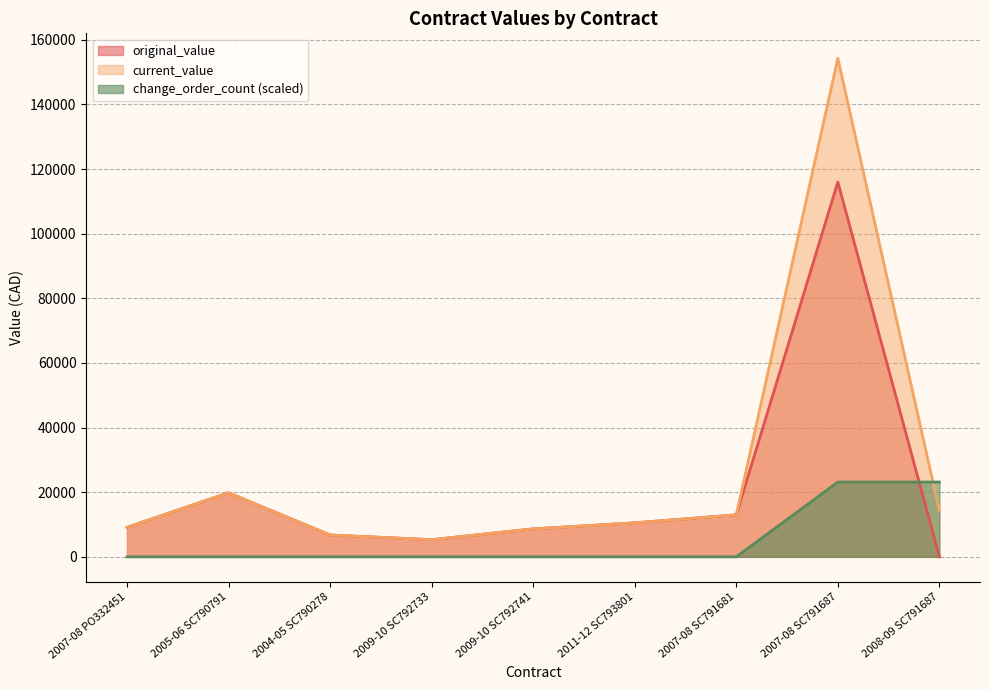

What are all the series names shown in the legend?

original_value, current_value, change_order_count (scaled)